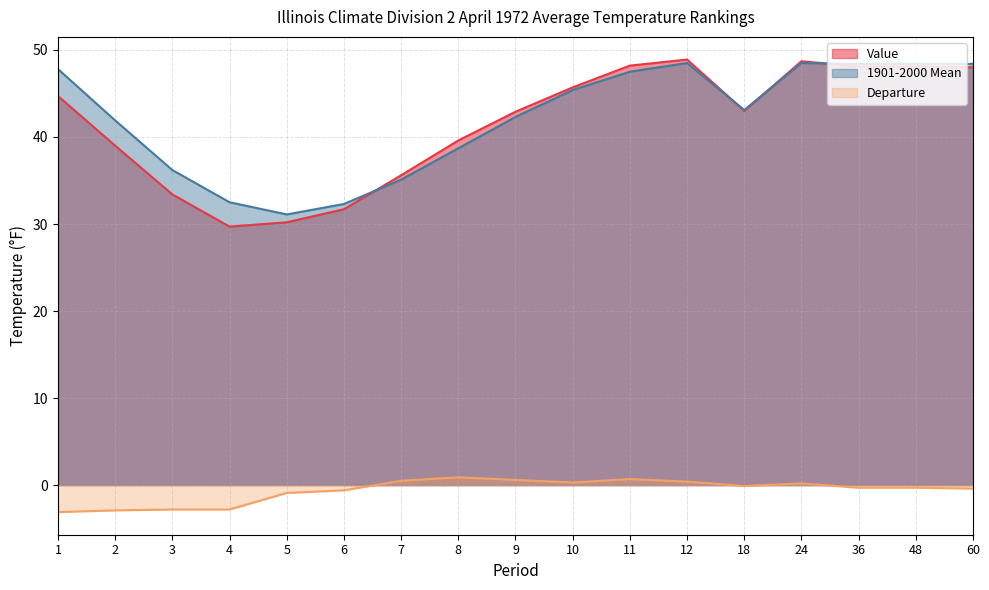

Between 48 and 6, which is larger?

48